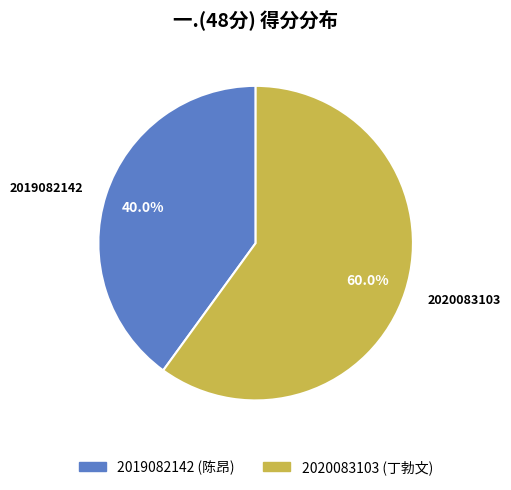

How many segments does this pie chart have?

2